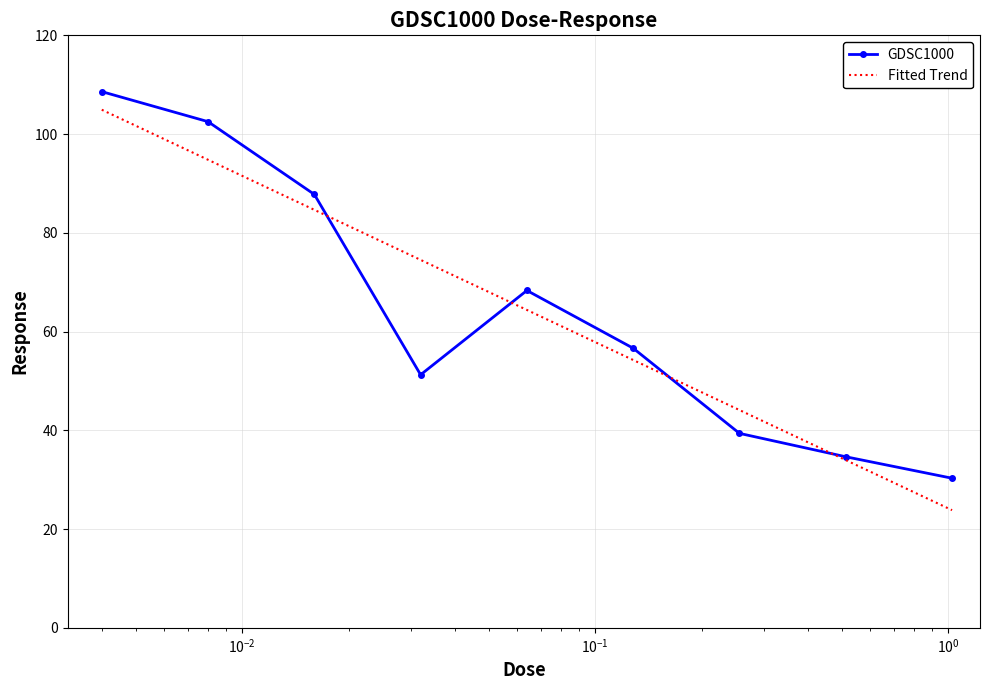

What is the highest value of the GDSC1000 series?

108.6